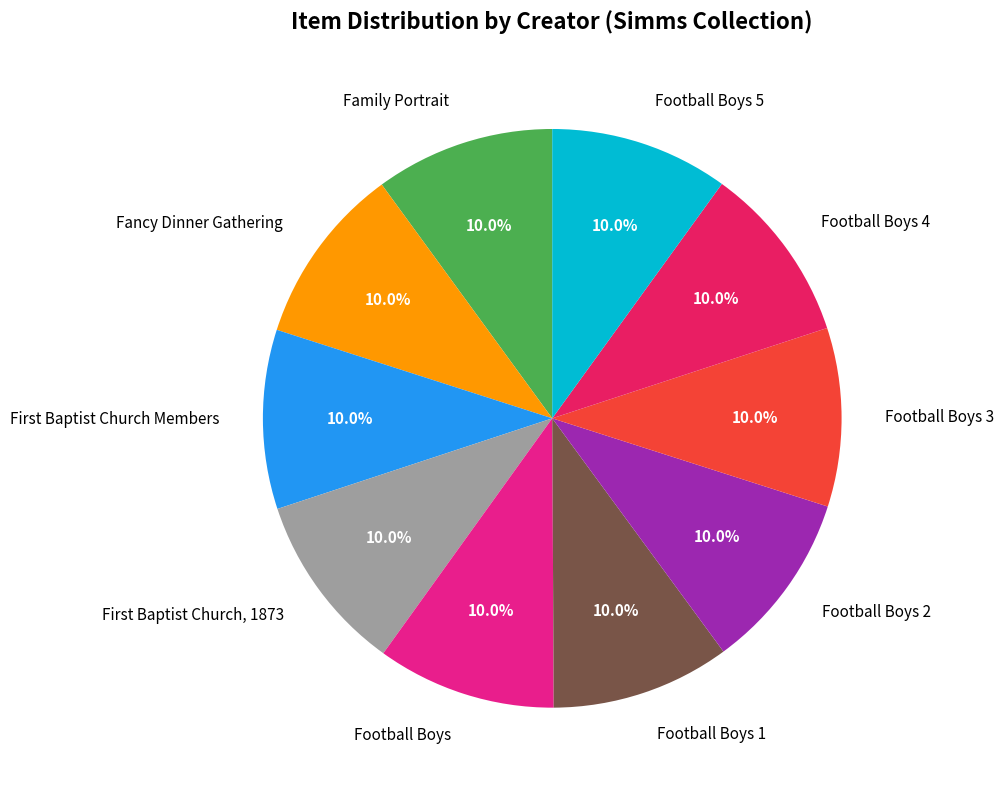

Approximately how many times larger is the value at Football Boys 4 compared to Football Boys 5?

1.0